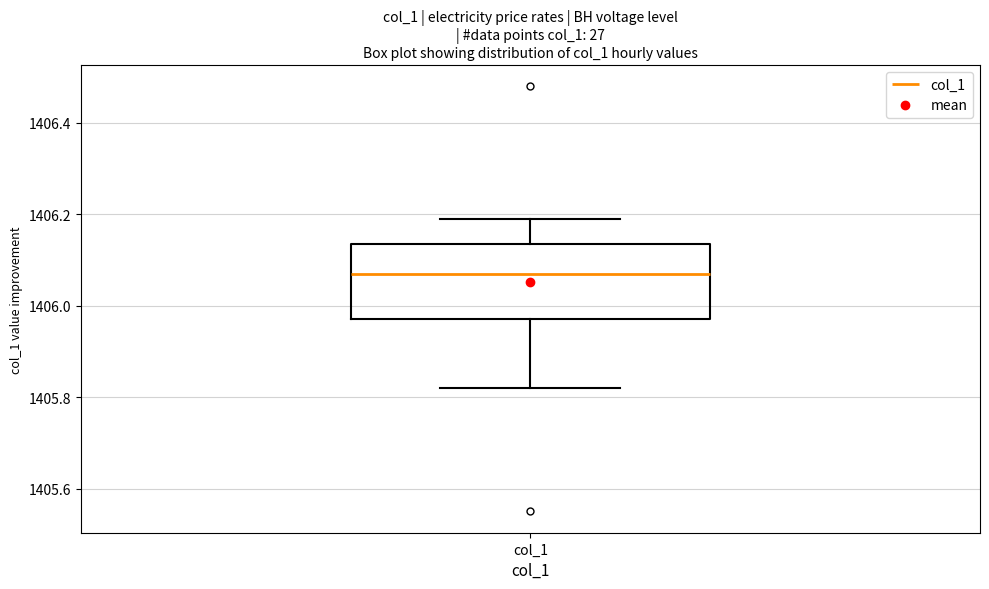

Read this box plot against the y-axis: the position of the median line, the range covered by the box, and the ends of both whiskers. The values are not printed on the chart, so give them approximately, as read against the axis.

median 1406.08, box 1405.98 to 1406.14, whiskers 1405.82 to 1406.20